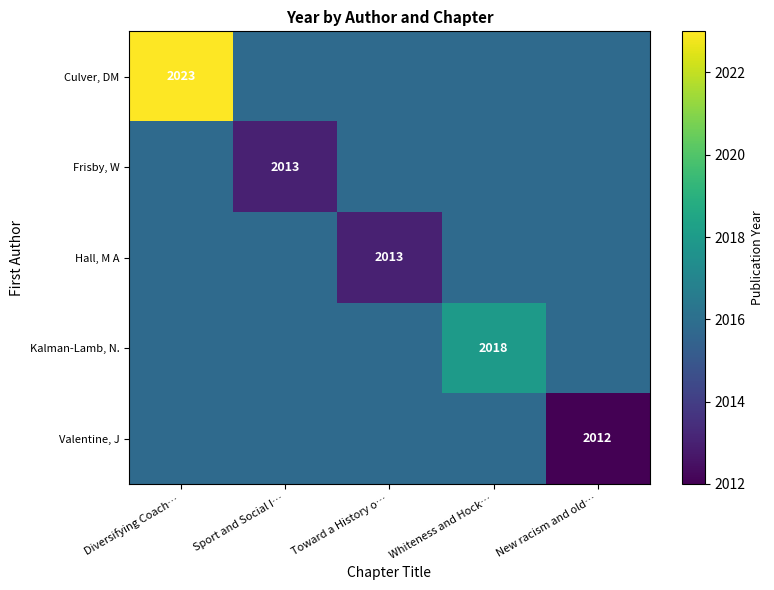

The Hall, M A series shows 2013.0 at Toward a History o…. True or false?

True